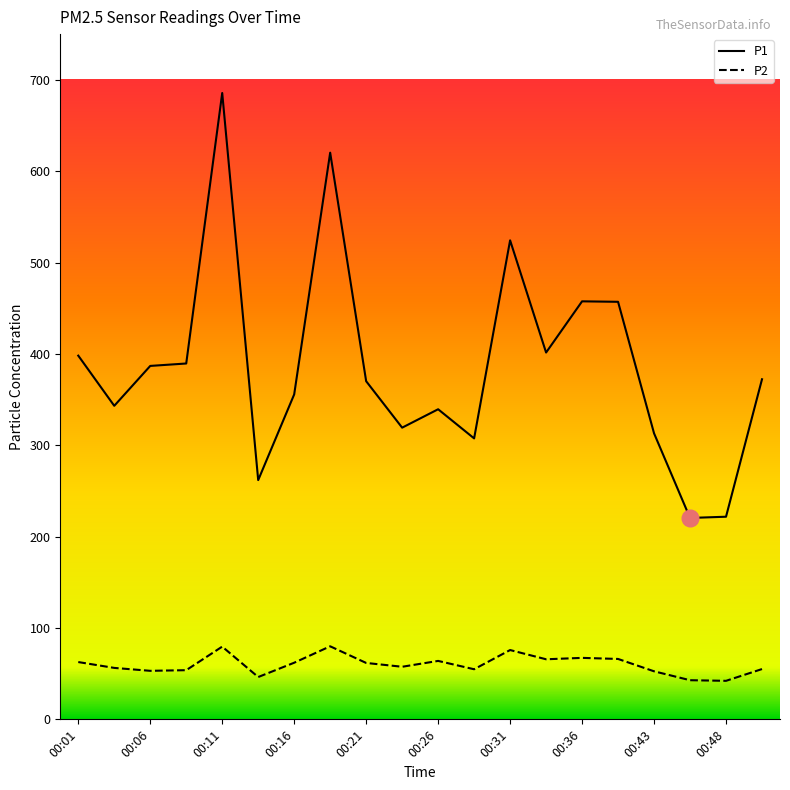

Which series has the largest total across all categories?

P1